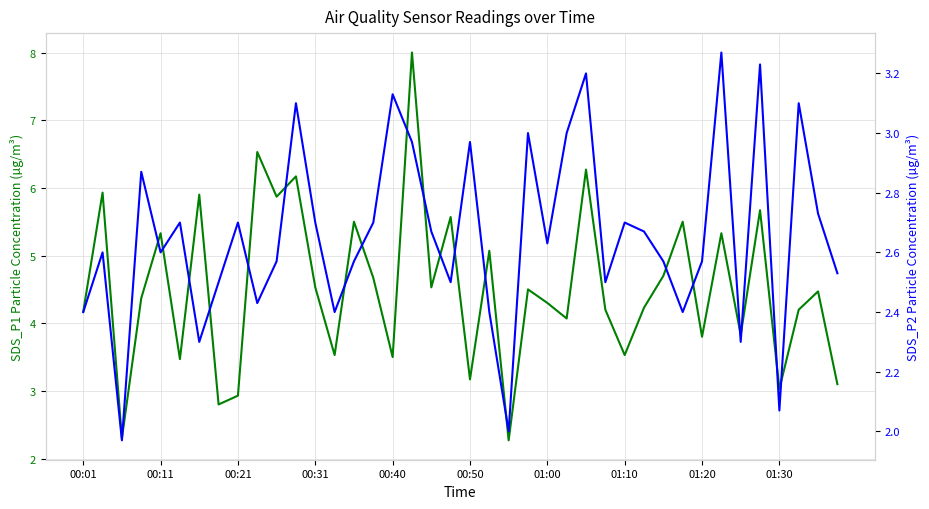

True or false: SDS_P1 and SDS_P2 intersect in this chart.

False